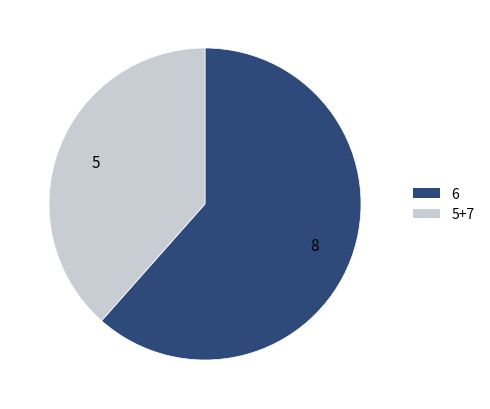

Is it true that 5+7 is 26% of the pie?

False